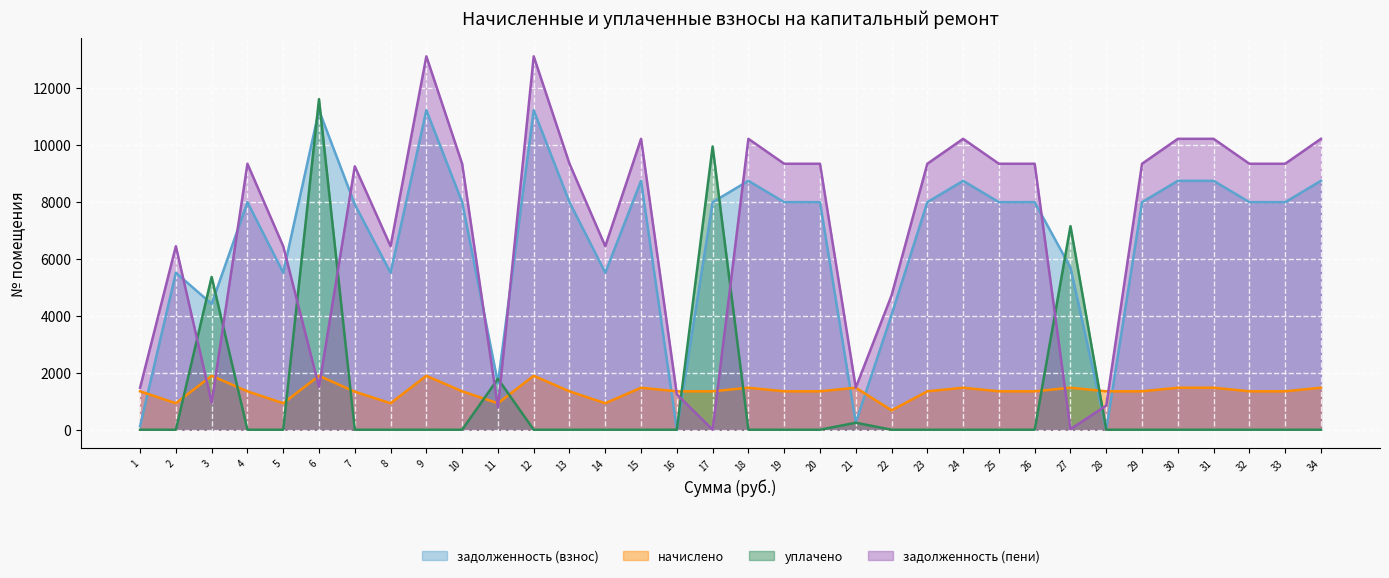

True or false: задолженность (пени) and уплачено intersect in this chart.

True